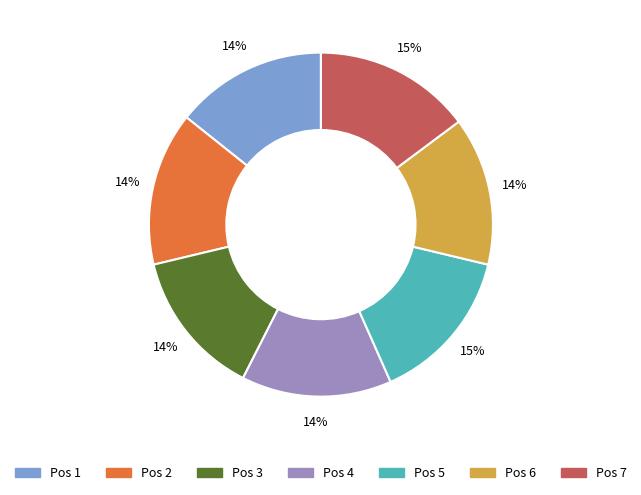

The Pos 4 slice represents 1% of the pie. True or false?

False